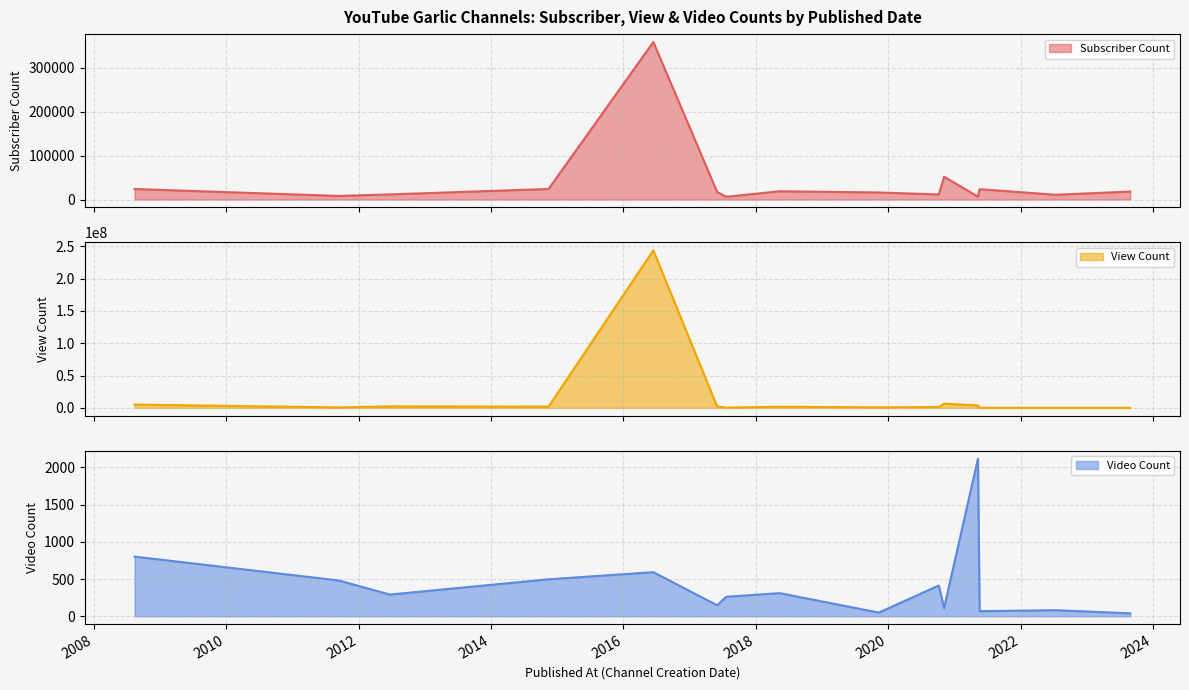

What value does the Subscriber Count series have at 2020-10-06, to the nearest 50?

11600